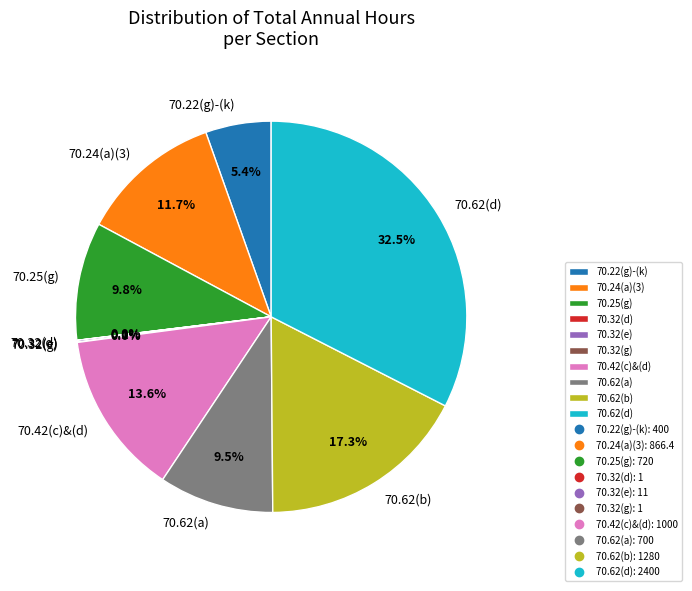

Between 70.22(g)-(k) and 70.42(c)&(d), which is larger?

70.42(c)&(d)